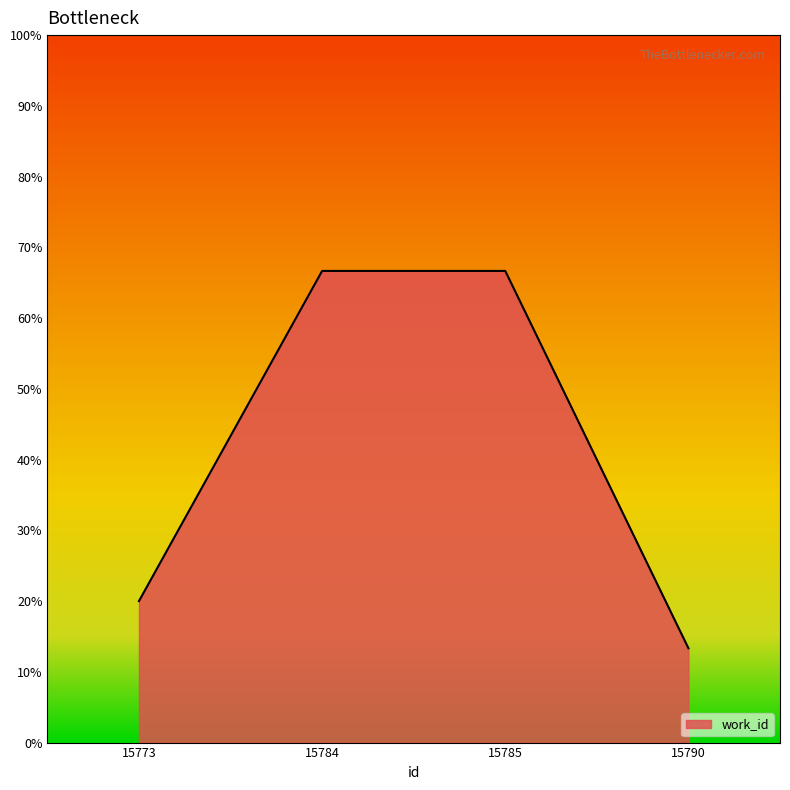

Reading left to right, extract all data points from this chart.

20.0	66.7	66.7	13.3